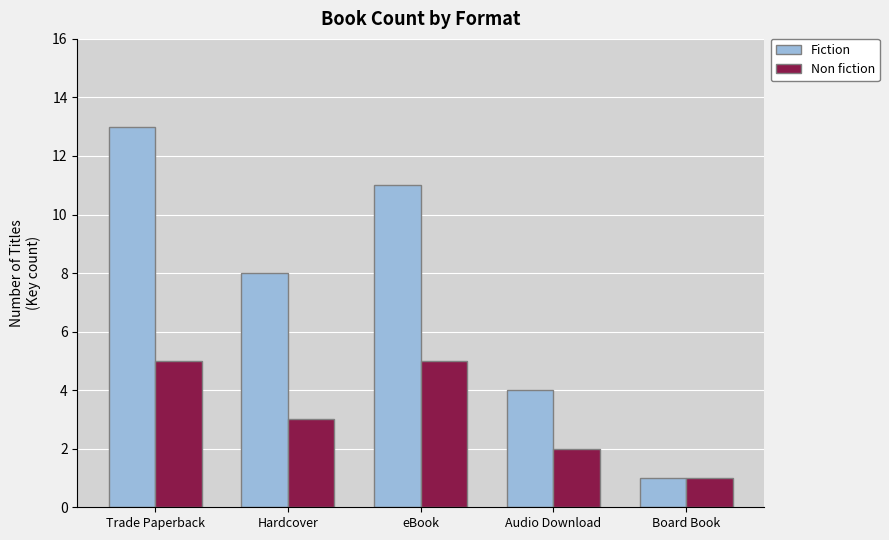

What is the label of the 5th bar from the right?

Trade Paperback